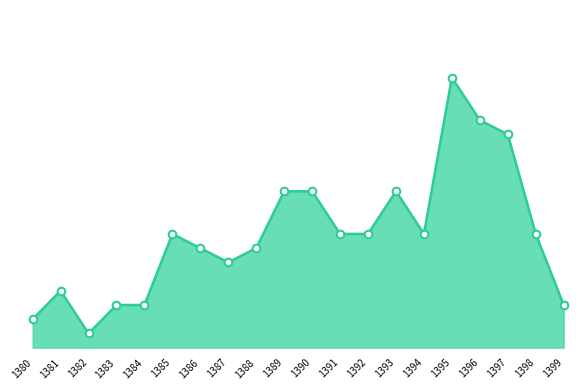

Between 1395 and 1393, which is larger?

1395